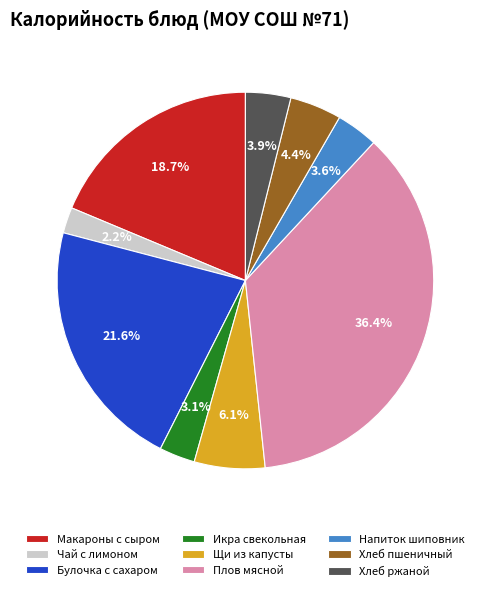

Is Булочка с сахаром the majority of the pie?

No